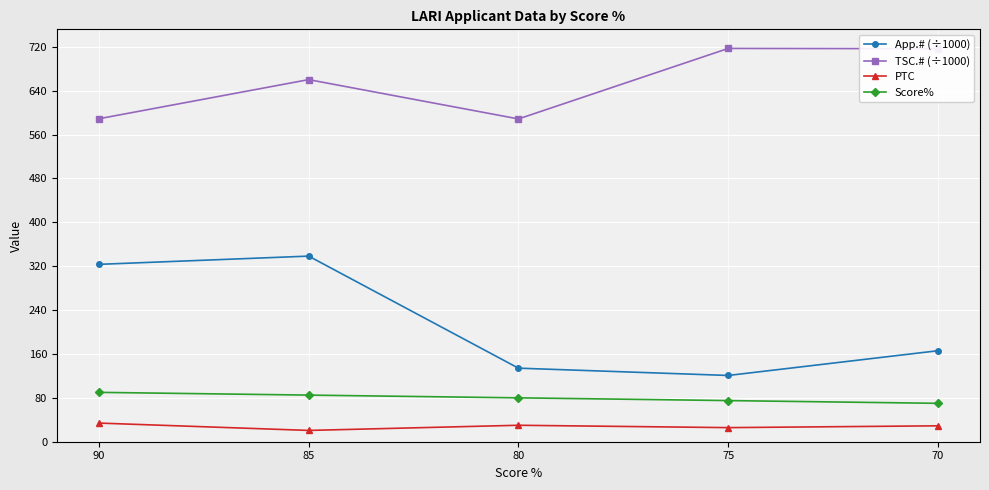

What is the difference between the maximum and minimum values in the PTC series?

13.4